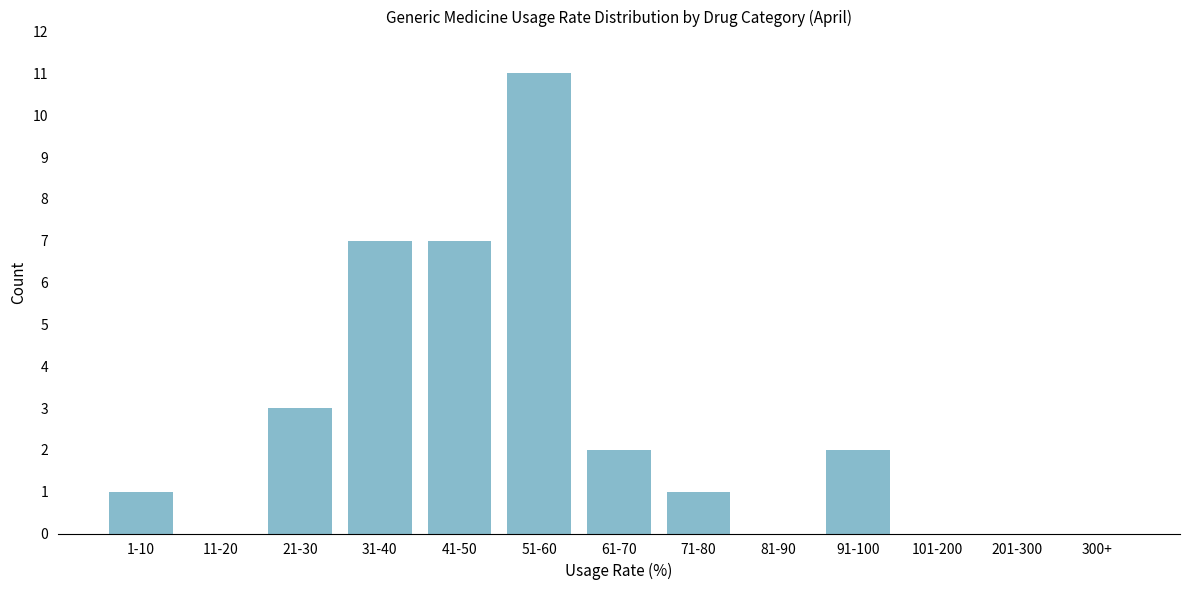

Reading left to right, extract all data points from this chart.

1-10=1	11-20=0	21-30=3	31-40=7	41-50=7	51-60=11	61-70=2	71-80=1	81-90=0	91-100=2	101-200=0	201-300=0	300+=0